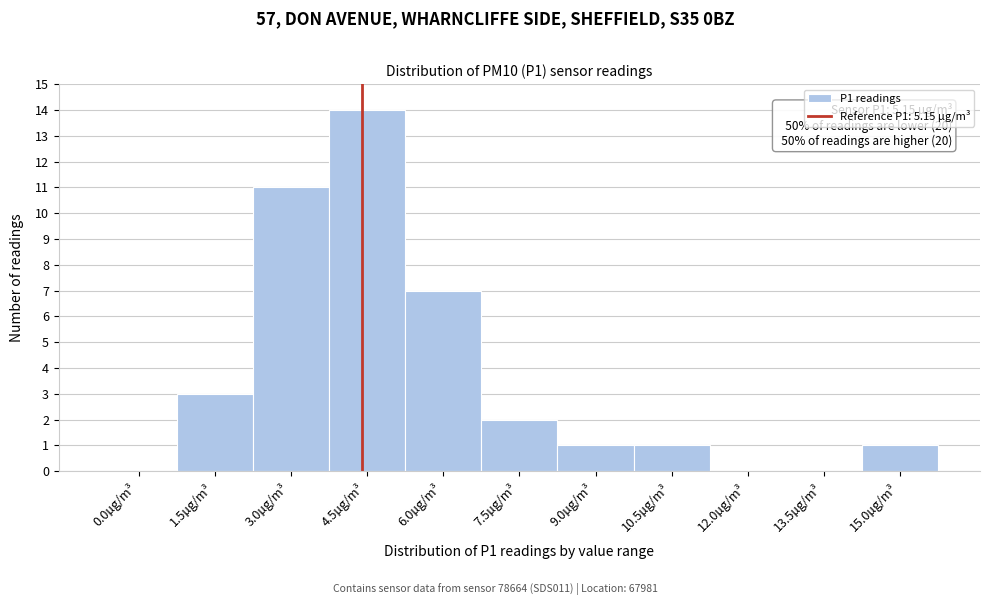

Reading right to left, transcribe all the data shown in this chart.

15.0µg/m³=1	13.5µg/m³=0	12.0µg/m³=0	10.5µg/m³=1	9.0µg/m³=1	7.5µg/m³=2	6.0µg/m³=7	4.5µg/m³=14	3.0µg/m³=11	1.5µg/m³=3	0.0µg/m³=0